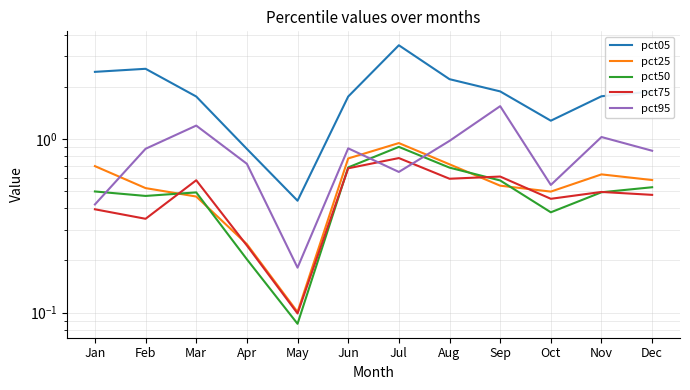

What is the approximate value of pct50 at Nov?

0.5